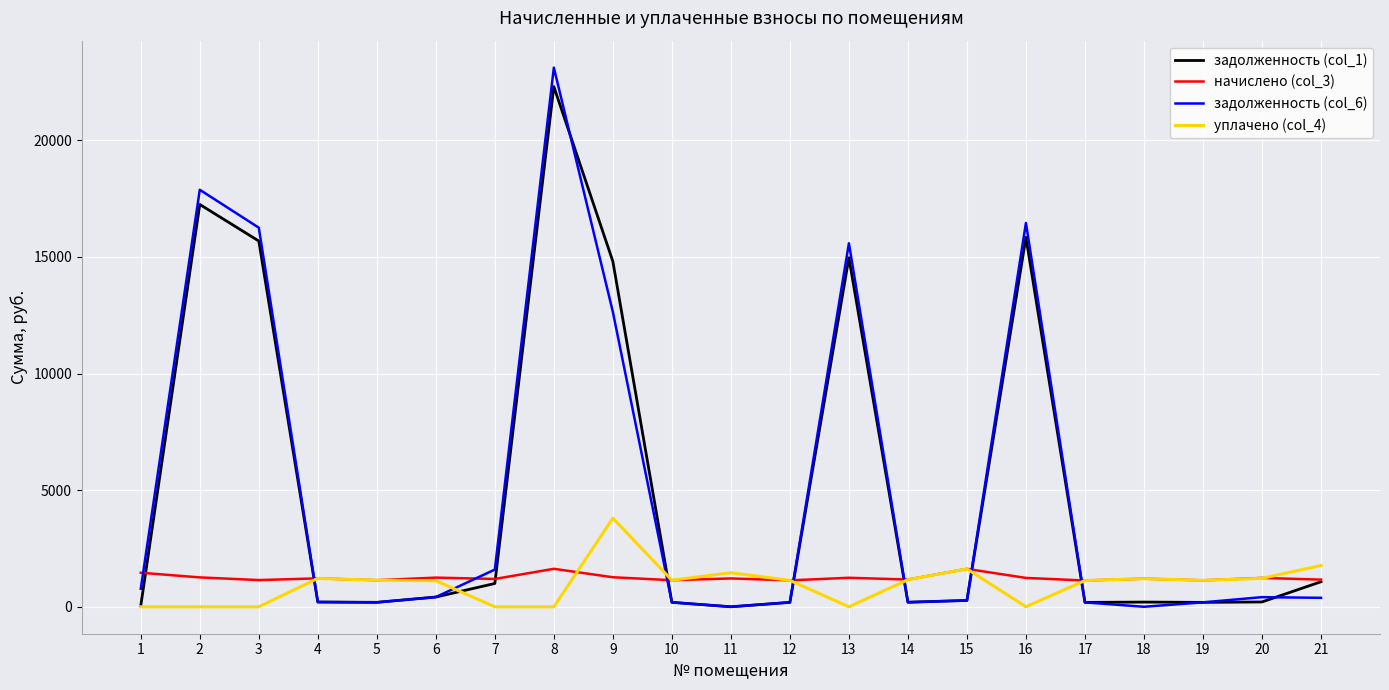

Is it true that задолженность (col_6) equals 20090.5 at 9?

False